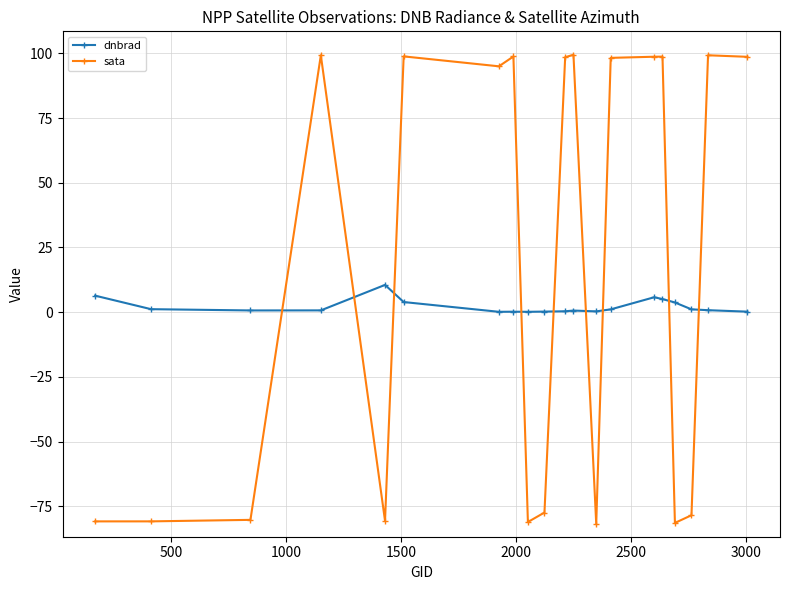

Which series has the largest range (max minus min)?

sata